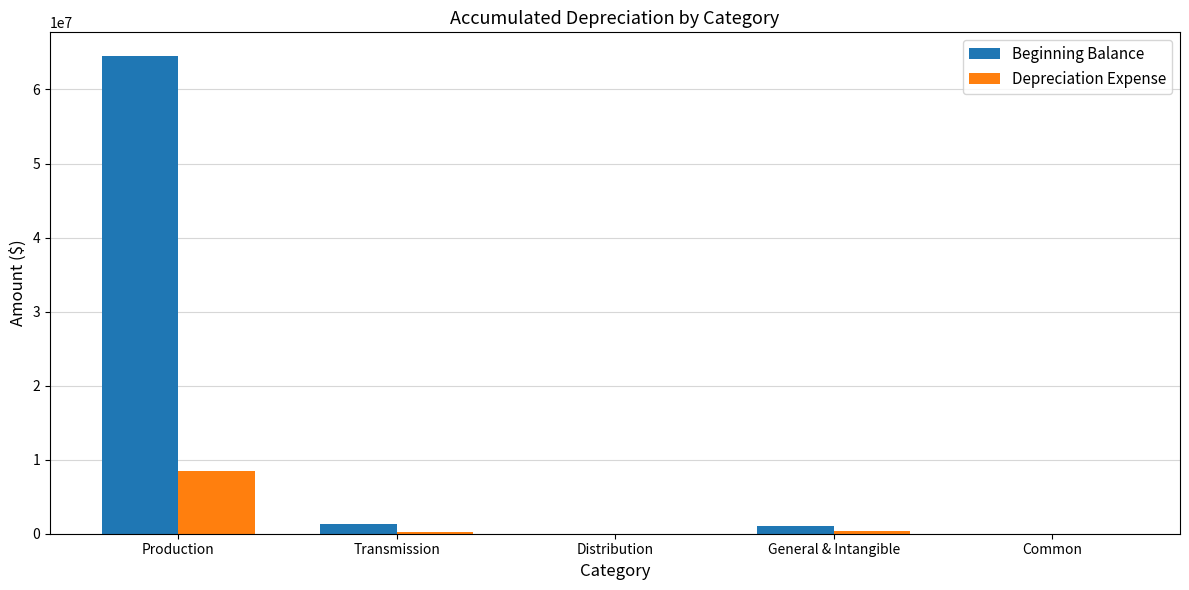

The Beginning Balance series shows 35349622 at Distribution. True or false?

False